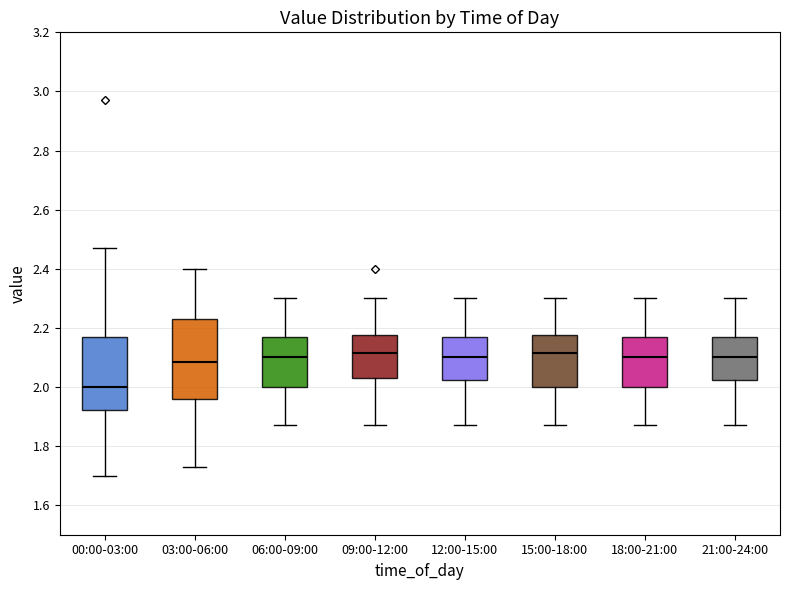

Which box is the tallest, from its lower edge to its upper edge?

03:00-06:00